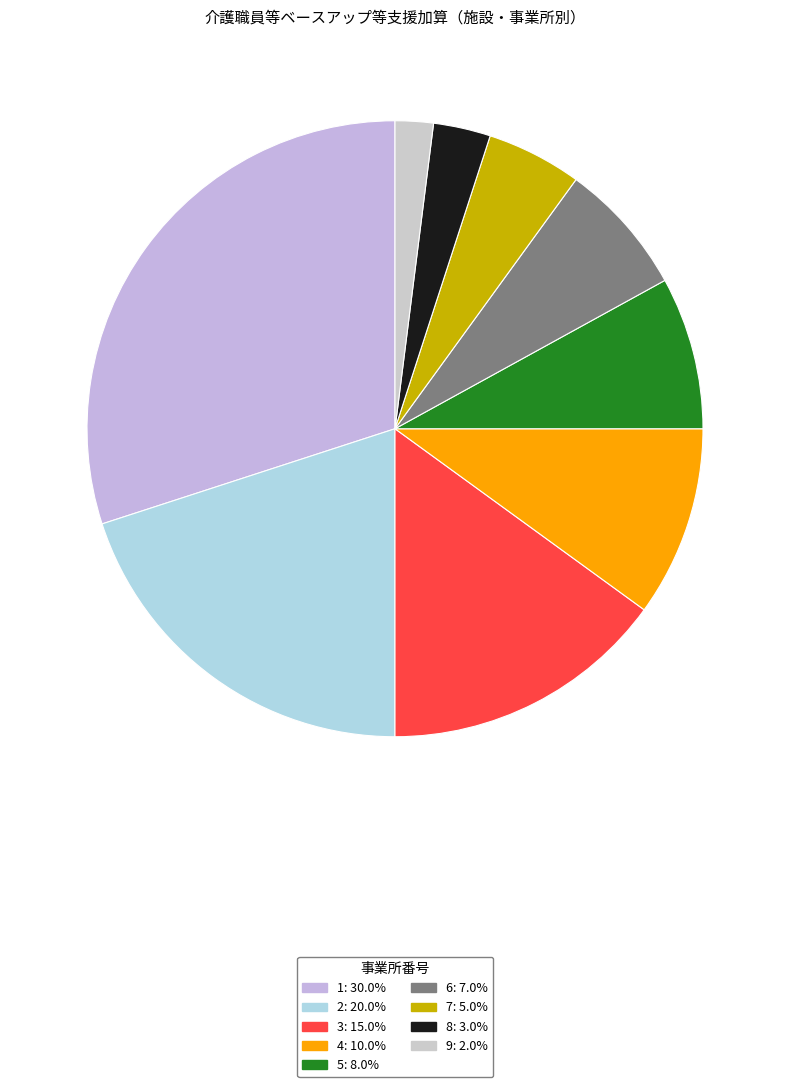

Which slice is the largest?

1